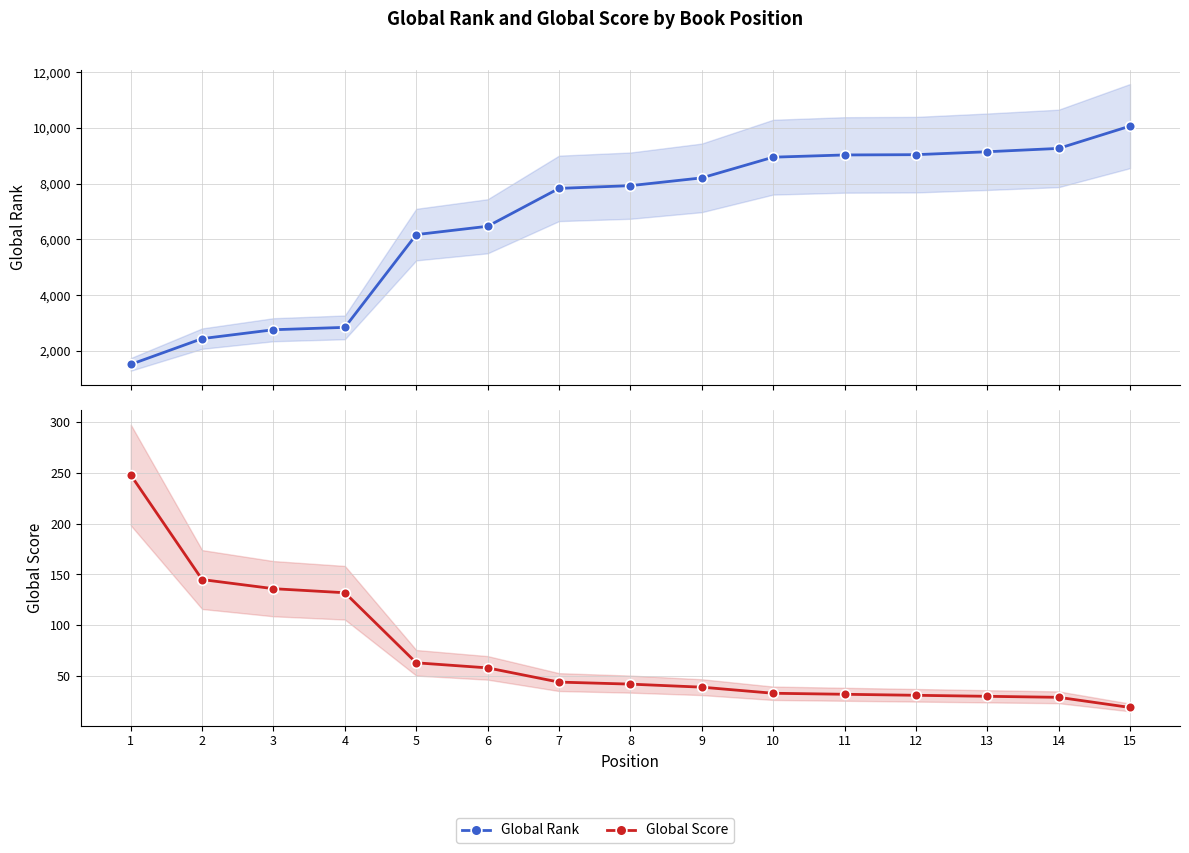

Rank the series by their maximum value, from lowest to highest.

Global Score, Global Rank